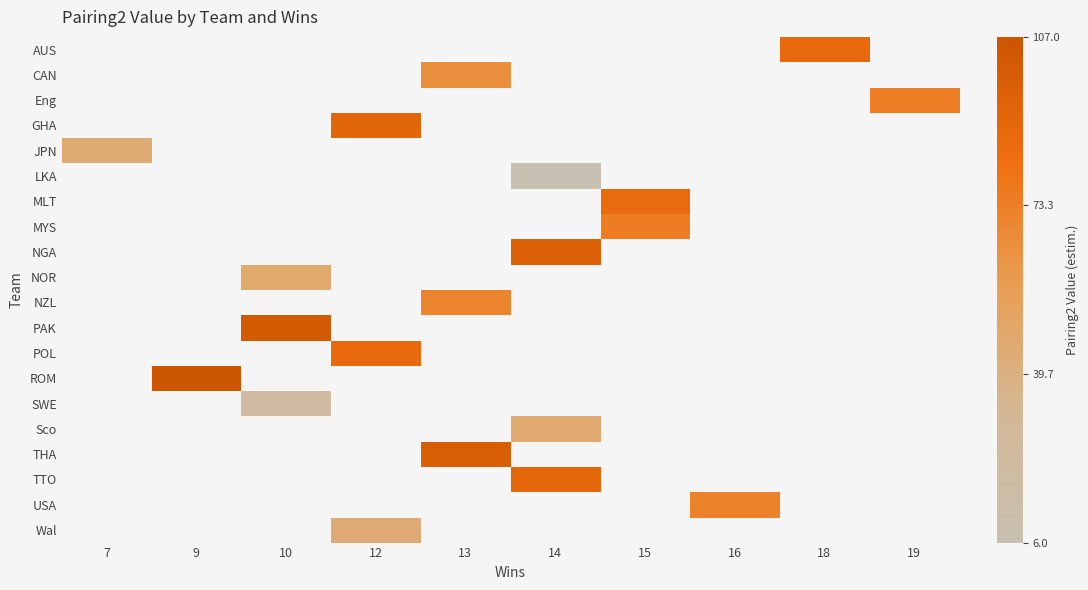

How many values in NOR are above zero?

1